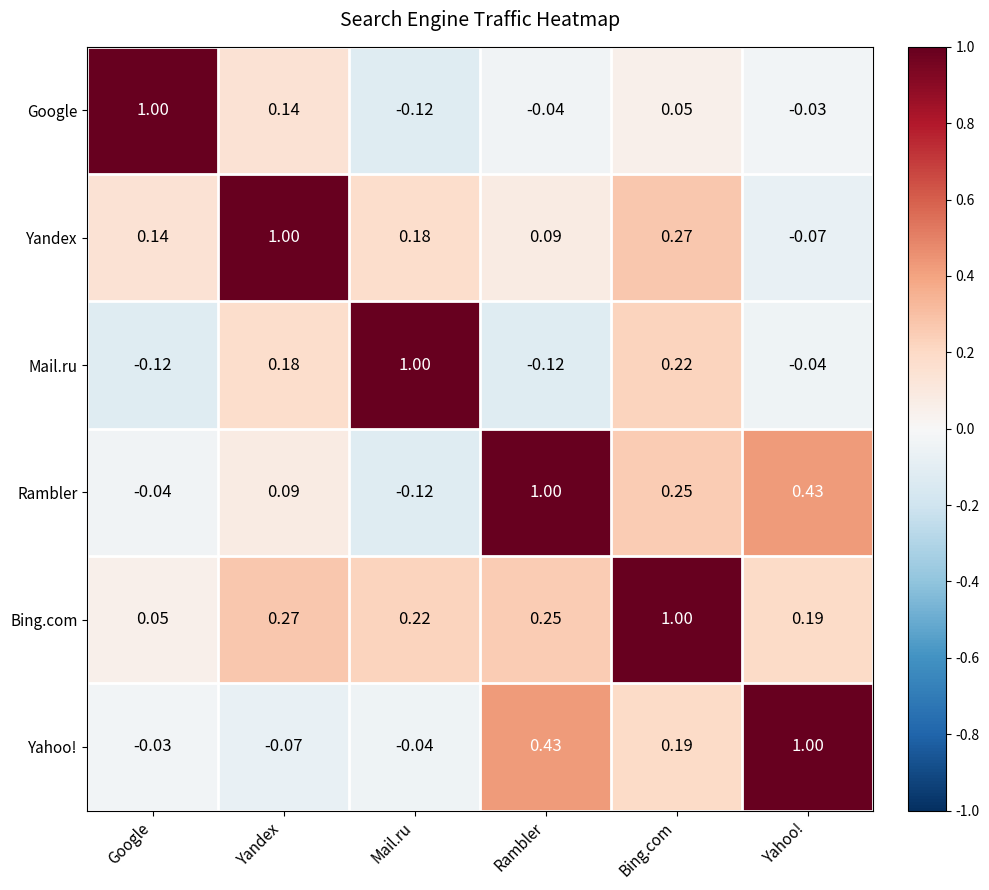

At Rambler, list the series in order from largest to smallest.

Rambler, Yahoo!, Bing.com, Yandex, Google, Mail.ru